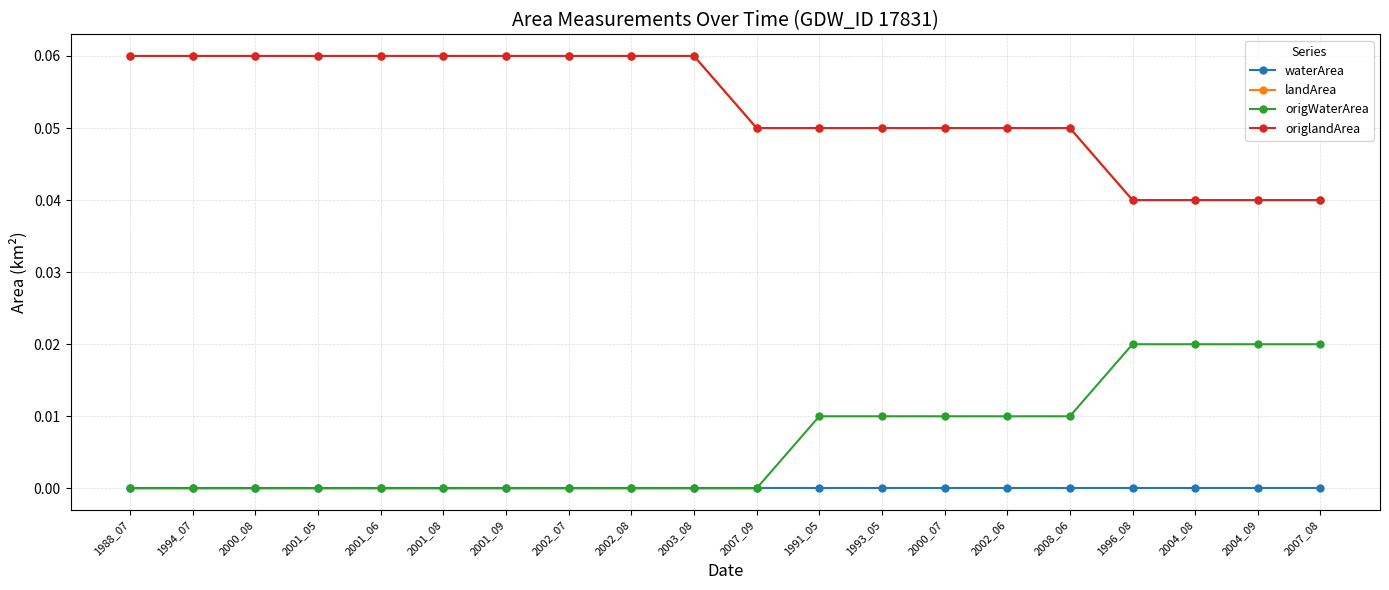

Does the chart have visible grid lines?

Yes